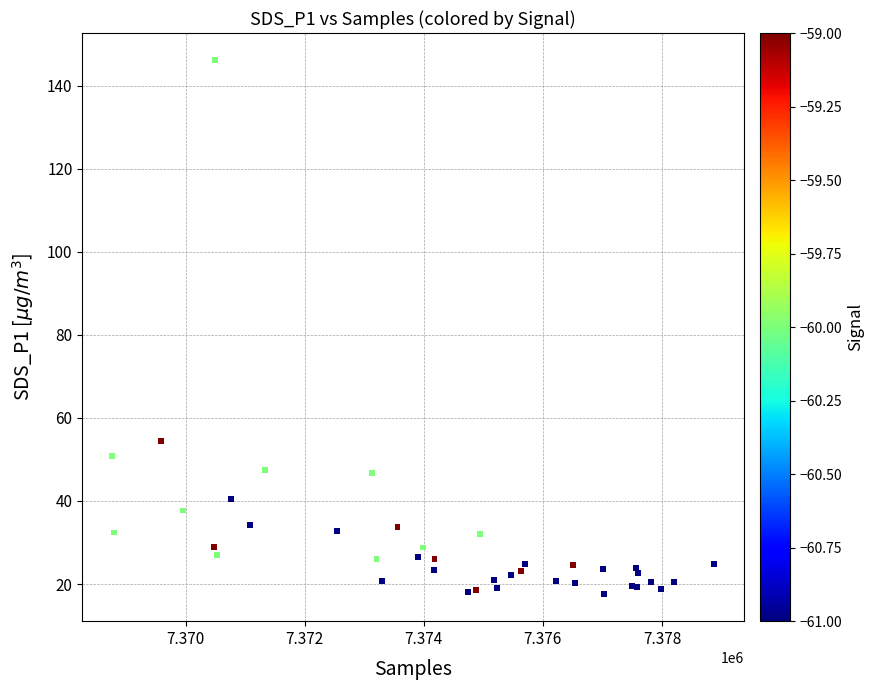

What Y value in the scatter plot is closest to 81?

54.5